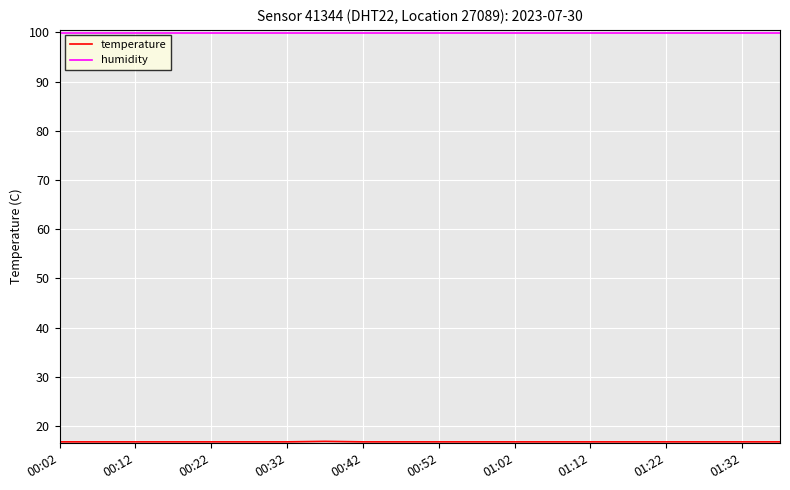

Which series has the largest total across all categories?

humidity